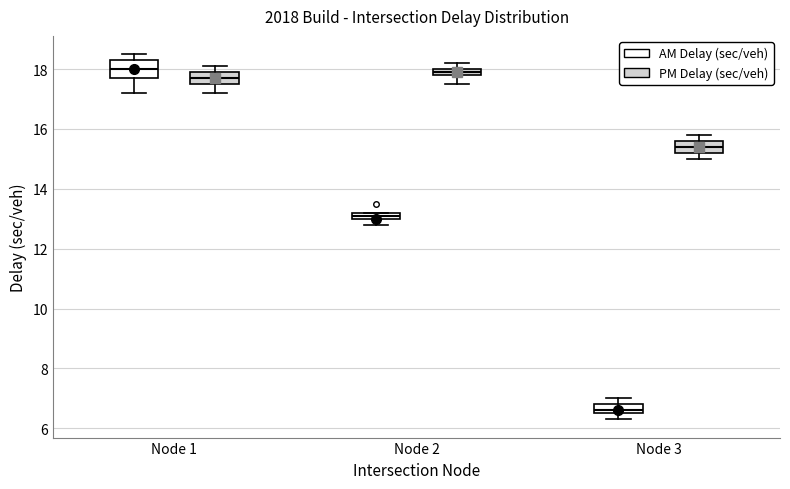

Which box's median line is the lowest?

Node 3 (AM Delay (sec/veh))